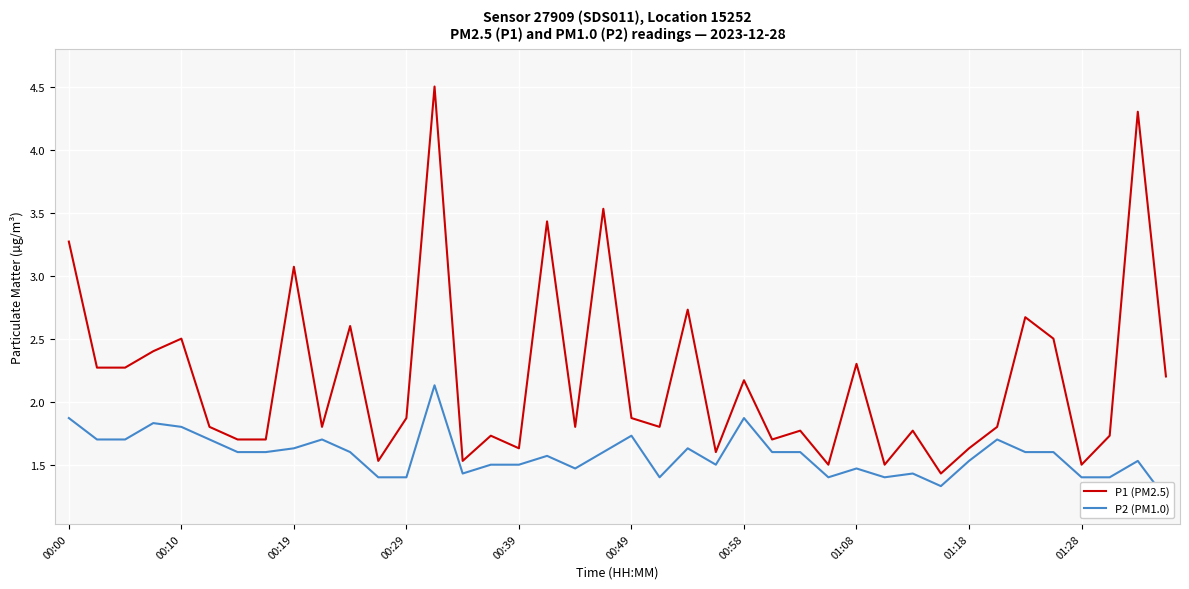

What is the difference between the maximum and minimum values in the P1 (PM2.5) series?

3.1